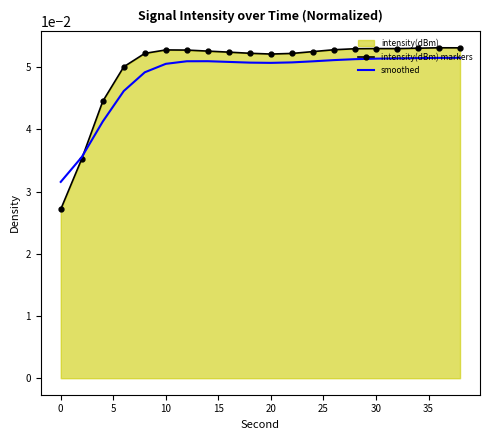

Which series changed the most between 0 and 10?

intensity(dBm) markers